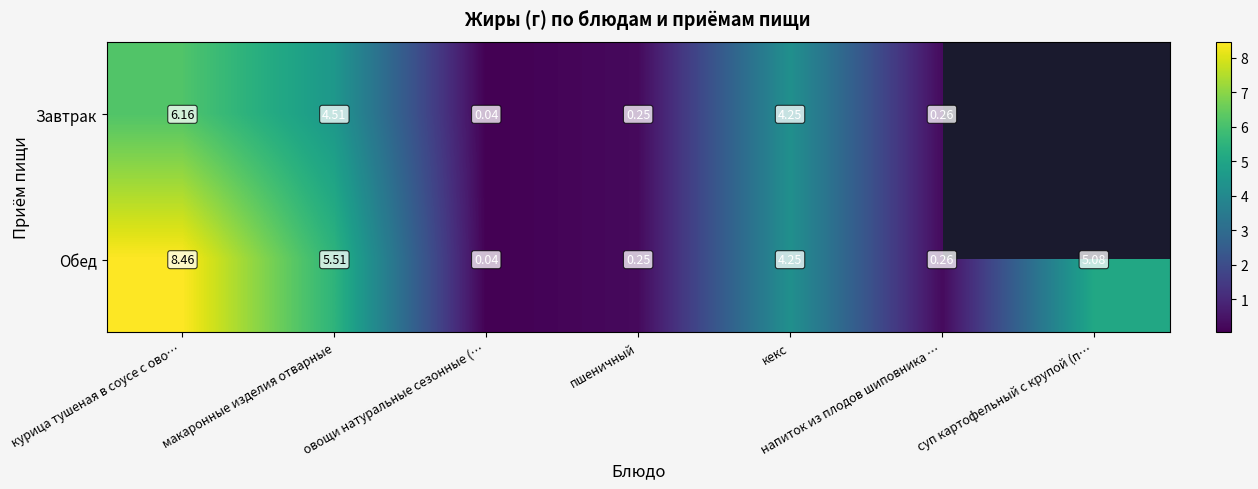

Rank the series at курица тушеная в соусе с ово… from lowest to highest value.

Завтрак, Обед